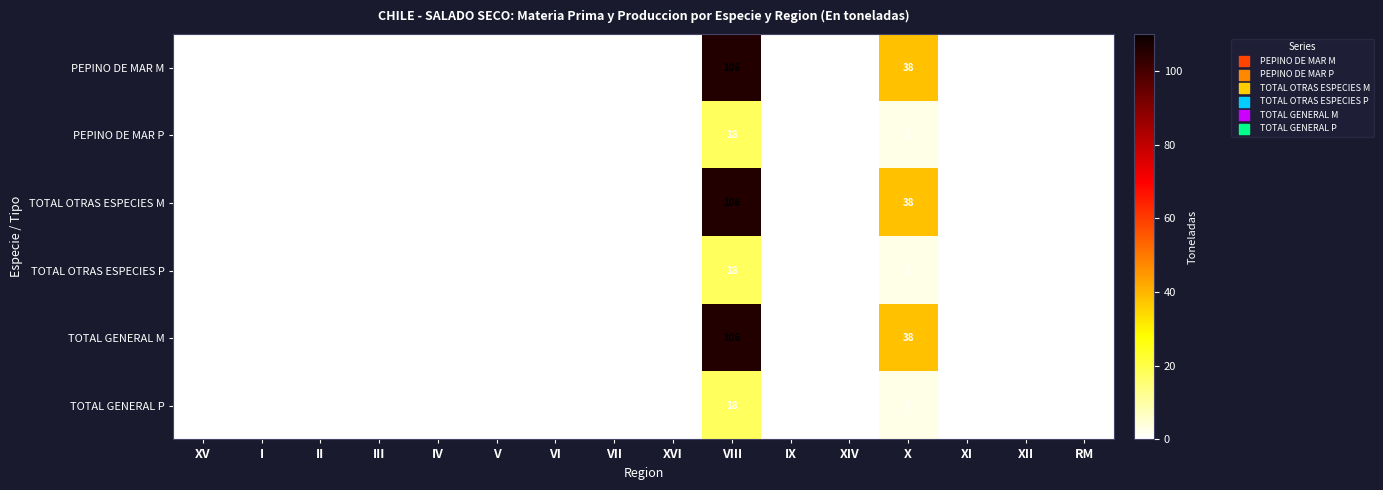

Which series has the largest total across all categories?

PEPINO DE MAR M